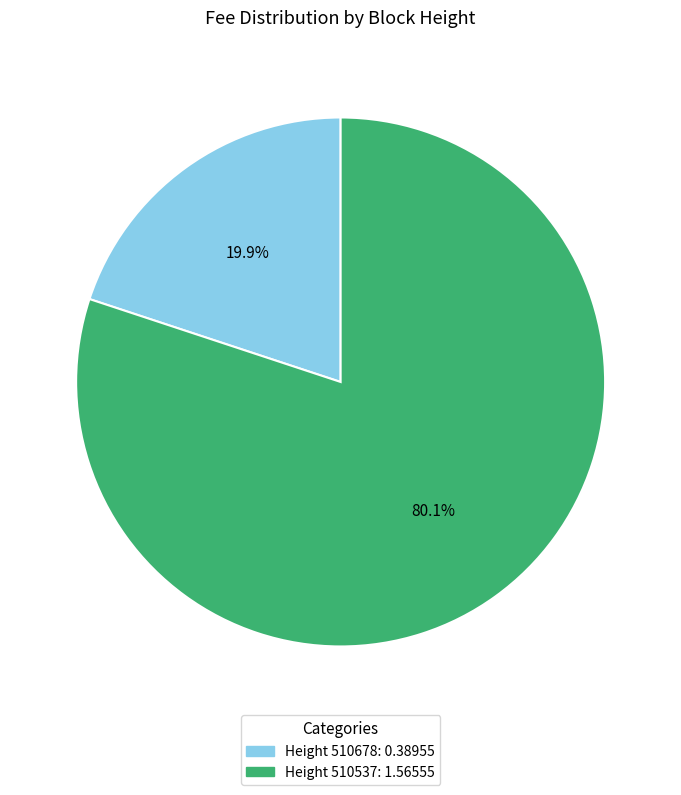

Is there any slice that represents more than half of the pie?

Yes